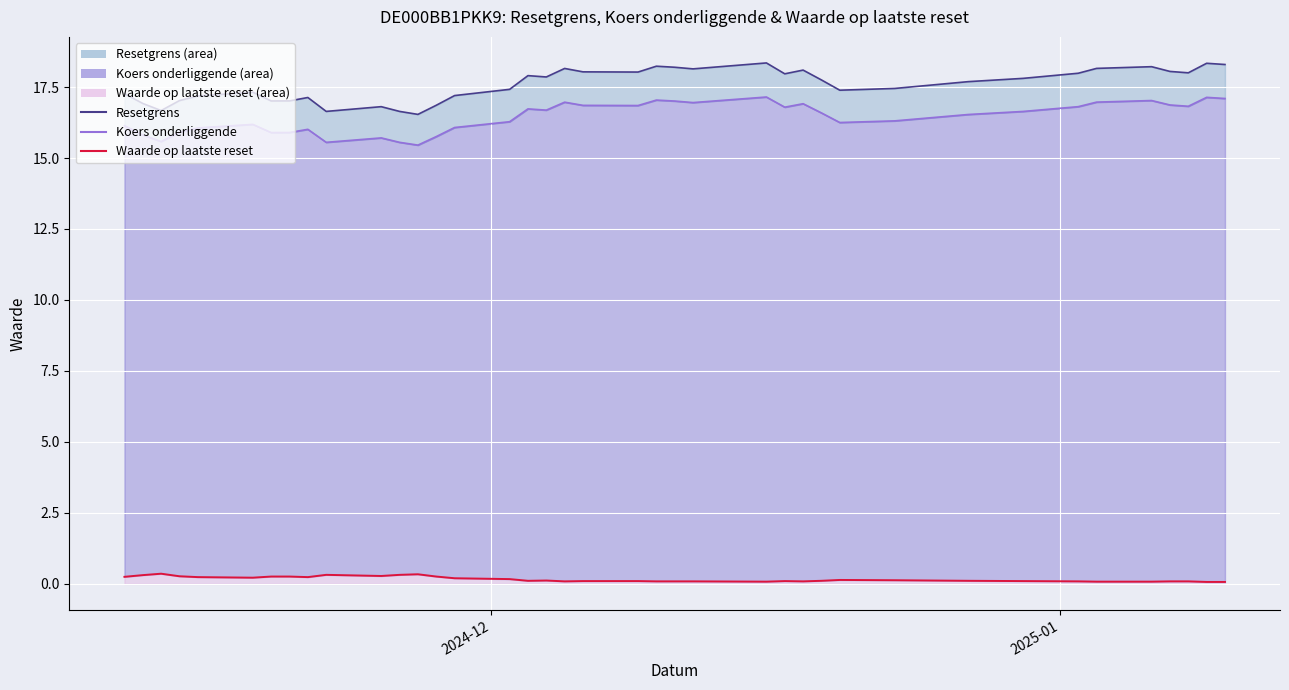

List the series in order of their peak value, lowest first.

Waarde op laatste reset, Koers onderliggende, Resetgrens